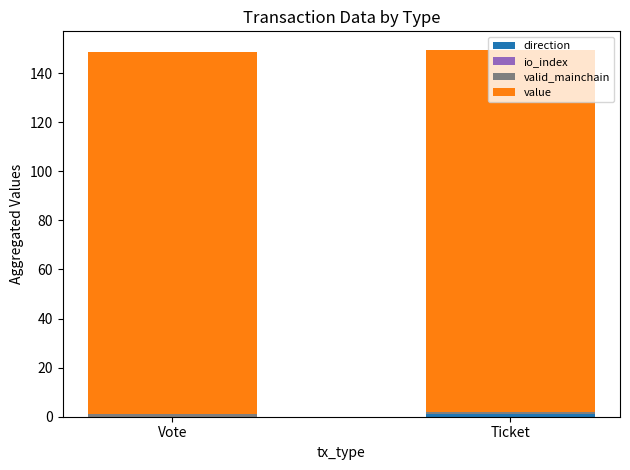

What is the label of the 1st bar from the left?

Vote